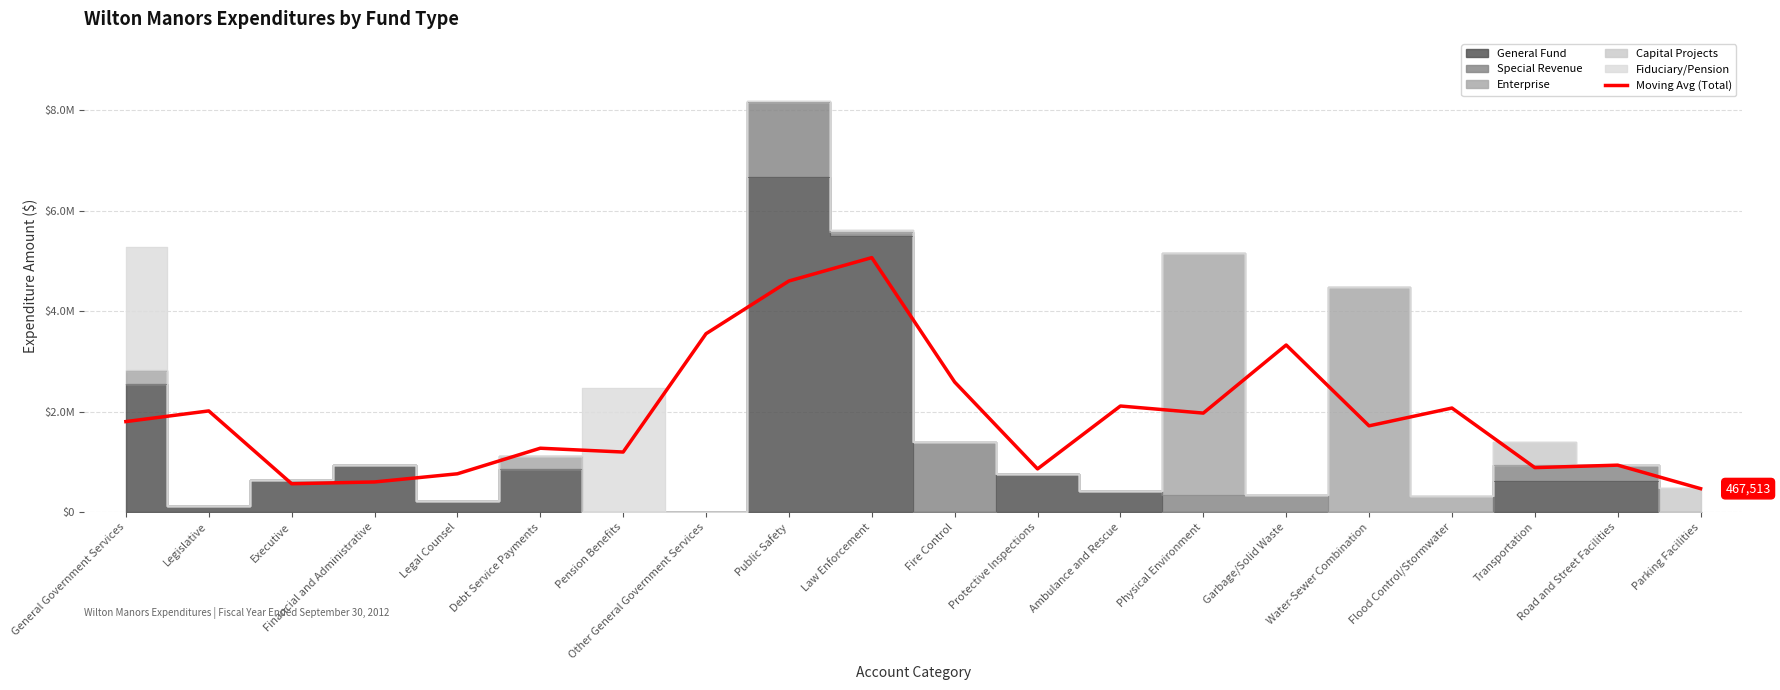

At which category does the chart reach its minimum across all series?

Parking Facilities